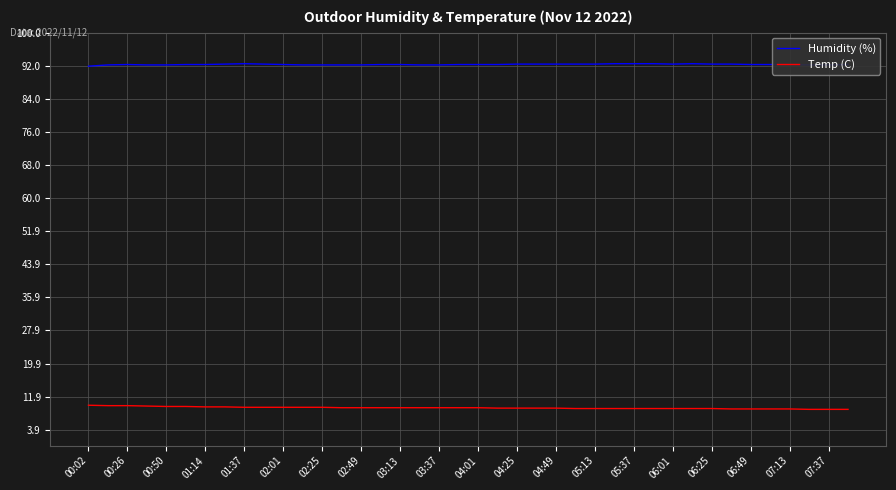

What is the highest value of the Temp (C) series?

9.8